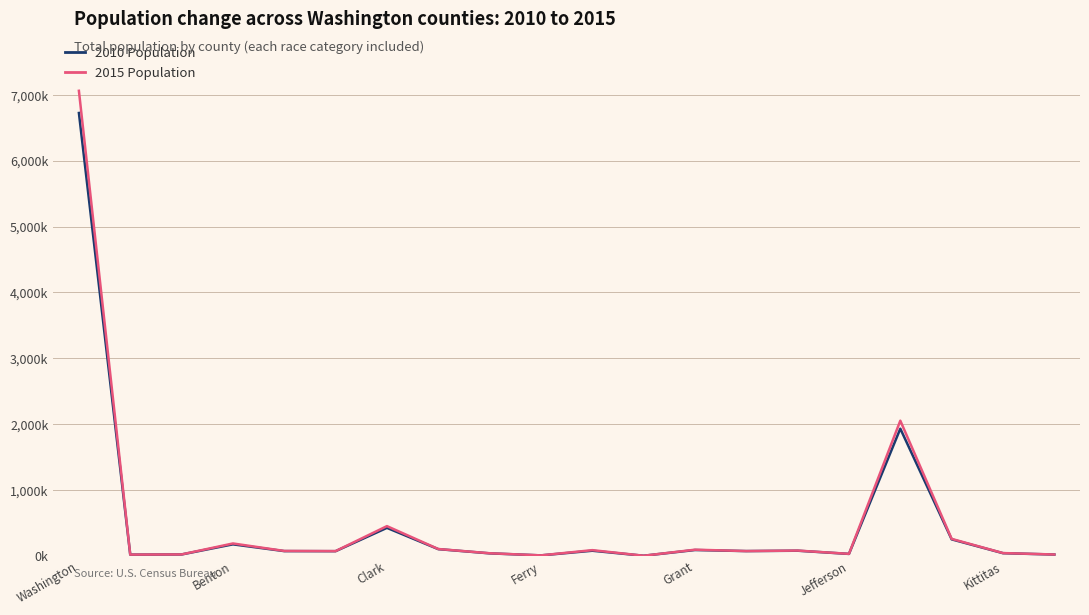

What is the value of the 2015 Population point at the 19th from the left?

42670